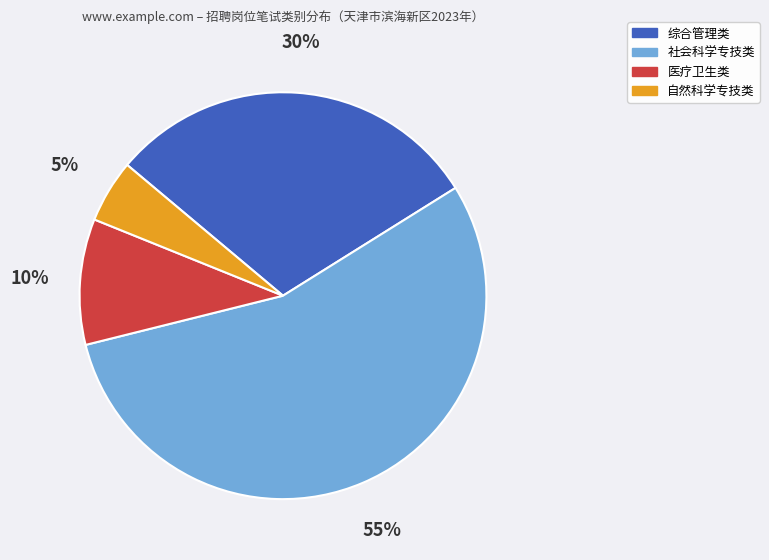

Which category has the biggest portion of the pie?

社会科学专技类